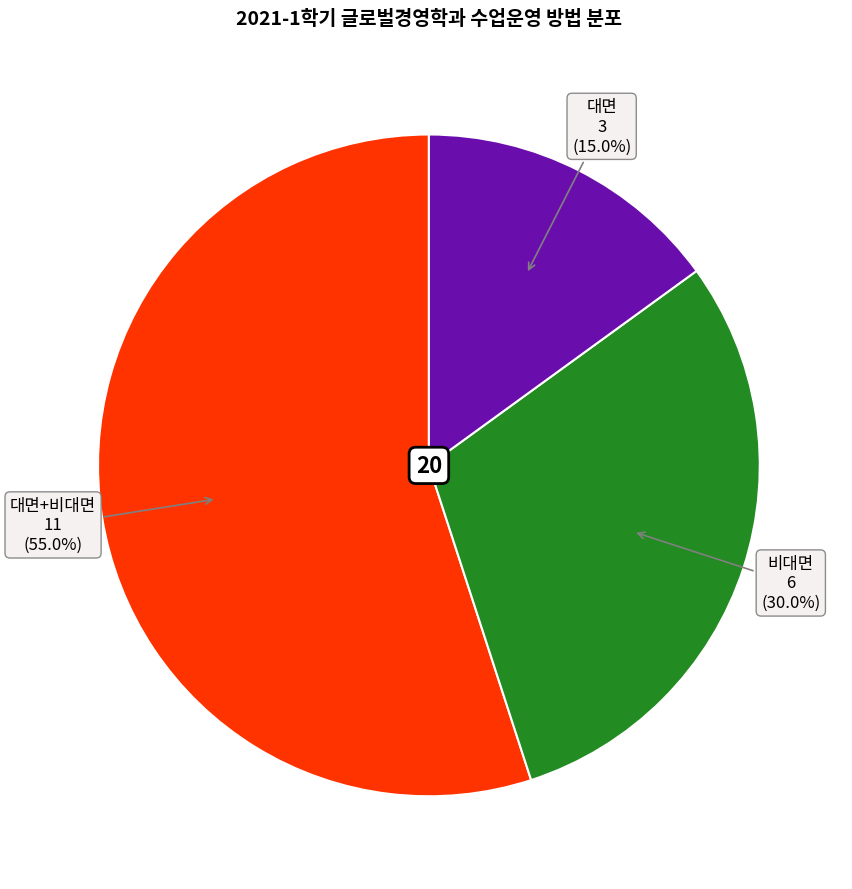

Is there a majority slice in this chart?

Yes